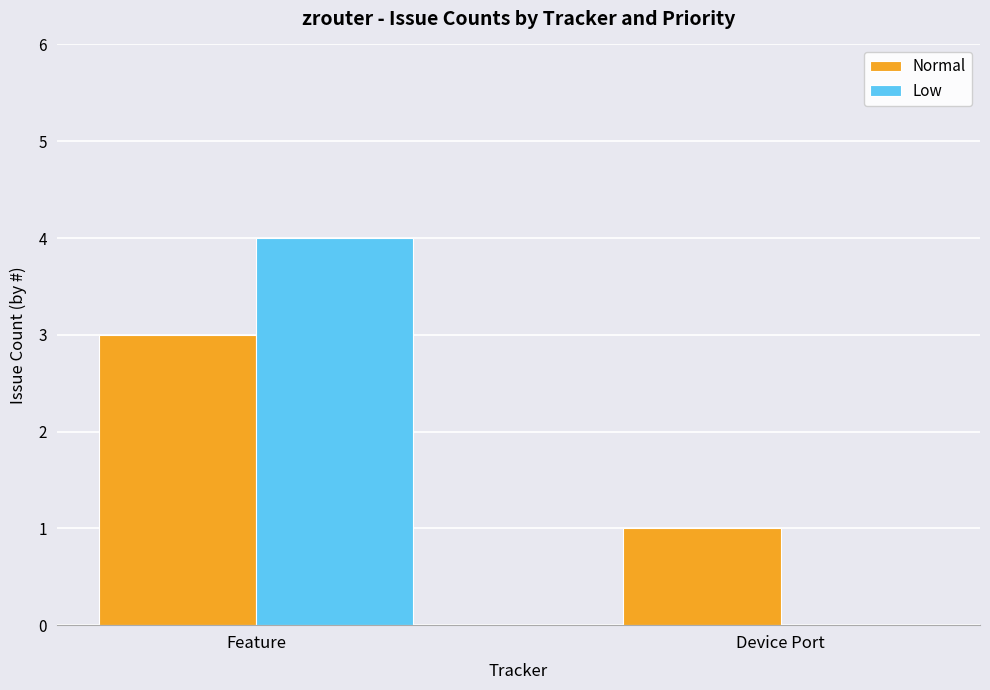

What is the sum of all Low values?

4